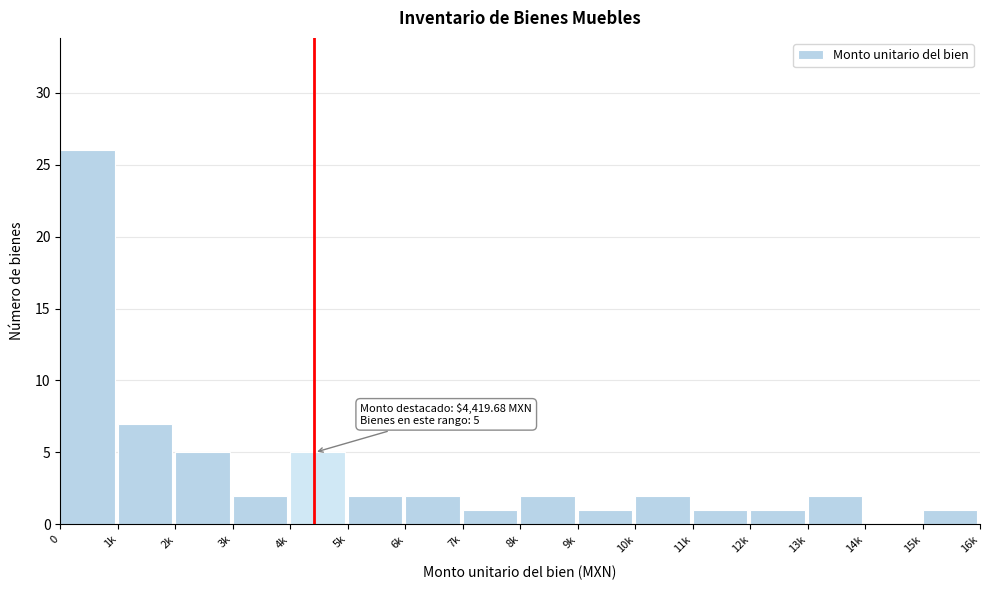

Reading left to right, what are all the values shown in this chart?

0=26	1k=7	2k=5	3k=2	4k=5	5k=2	6k=2	7k=1	8k=2	9k=1	10k=2	11k=1	12k=1	13k=2	14k=0	15k=1